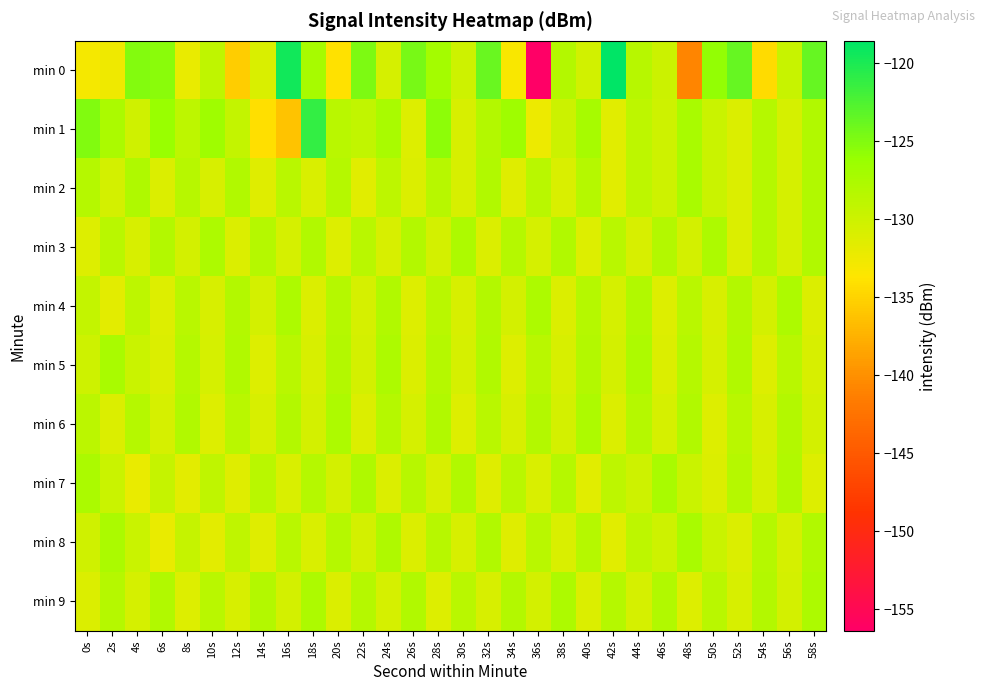

Reading right to left, list all the values displayed in this chart.

min 0: 58s=-123.6	56s=-129.6	54s=-134.4	52s=-123.7	50s=-126.0	48s=-140.9	46s=-129.9	44s=-128.4	42s=-118.6	40s=-130.3	38s=-128.1	36s=-156.4	34s=-133.3	32s=-123.8	30s=-130.1	28s=-127.1	26s=-124.6	24s=-130.6	22s=-124.9	20s=-134.1	18s=-127.2	16s=-119.5	14s=-131.0	12s=-135.4	10s=-129.0	8s=-132.1	6s=-125.4	4s=-125.1	2s=-132.5	0s=-133.0
min 1: 58s=-127.9	56s=-130.6	54s=-128.3	52s=-131.0	50s=-129.7	48s=-127.4	46s=-130.1	44s=-128.8	42s=-131.5	40s=-127.2	38s=-129.9	36s=-132.4	34s=-126.7	32s=-128.1	30s=-130.8	28s=-125.6	26s=-131.2	24s=-127.3	22s=-129.1	20s=-128.5	18s=-121.2	16s=-136.3	14s=-134.2	12s=-129.3	10s=-126.6	8s=-128.8	6s=-126.2	4s=-130.2	2s=-127.5	0s=-125.0
min 2: 58s=-127.9	56s=-130.6	54s=-128.3	52s=-131.0	50s=-129.7	48s=-127.4	46s=-130.1	44s=-128.8	42s=-131.5	40s=-128.2	38s=-130.9	36s=-128.6	34s=-131.3	32s=-128.0	30s=-130.7	28s=-128.4	26s=-131.1	24s=-128.8	22s=-131.5	20s=-128.2	18s=-130.9	16s=-128.6	14s=-131.3	12s=-128.0	10s=-130.7	8s=-128.4	6s=-131.1	4s=-127.8	2s=-130.5	0s=-128.2
min 3: 58s=-127.9	56s=-130.6	54s=-128.3	52s=-131.0	50s=-127.7	48s=-130.4	46s=-128.1	44s=-130.8	42s=-128.5	40s=-131.2	38s=-127.9	36s=-130.6	34s=-128.3	32s=-131.0	30s=-127.7	28s=-130.4	26s=-128.1	24s=-130.8	22s=-128.5	20s=-131.2	18s=-127.9	16s=-130.6	14s=-128.3	12s=-131.0	10s=-127.7	8s=-130.4	6s=-128.1	4s=-130.8	2s=-128.5	0s=-131.2
min 4: 58s=-131.0	56s=-127.7	54s=-130.4	52s=-128.1	50s=-130.8	48s=-128.5	46s=-131.2	44s=-127.9	42s=-130.6	40s=-128.3	38s=-131.0	36s=-127.7	34s=-130.4	32s=-128.1	30s=-130.8	28s=-128.5	26s=-131.2	24s=-127.9	22s=-130.6	20s=-128.3	18s=-131.0	16s=-127.7	14s=-130.4	12s=-128.1	10s=-130.8	8s=-128.5	6s=-131.2	4s=-128.9	2s=-131.6	0s=-129.3
min 5: 58s=-130.8	56s=-128.5	54s=-131.2	52s=-127.9	50s=-130.6	48s=-128.3	46s=-131.0	44s=-127.7	42s=-130.4	40s=-128.1	38s=-130.8	36s=-128.5	34s=-131.2	32s=-127.9	30s=-130.6	28s=-128.3	26s=-131.0	24s=-127.7	22s=-130.4	20s=-128.1	18s=-130.8	16s=-128.5	14s=-131.2	12s=-127.9	10s=-130.6	8s=-128.3	6s=-131.0	4s=-129.7	2s=-127.4	0s=-130.1
min 6: 58s=-130.4	56s=-128.1	54s=-130.8	52s=-128.5	50s=-131.2	48s=-127.9	46s=-130.6	44s=-128.3	42s=-131.0	40s=-127.7	38s=-130.4	36s=-128.1	34s=-130.8	32s=-128.5	30s=-131.2	28s=-127.9	26s=-130.6	24s=-128.3	22s=-131.0	20s=-127.7	18s=-130.4	16s=-128.1	14s=-130.8	12s=-128.5	10s=-131.2	8s=-127.9	6s=-130.6	4s=-128.3	2s=-131.0	0s=-128.7
min 7: 58s=-131.2	56s=-127.9	54s=-130.6	52s=-128.3	50s=-131.0	48s=-129.7	46s=-127.4	44s=-130.1	42s=-128.8	40s=-131.5	38s=-128.2	36s=-130.9	34s=-128.6	32s=-131.3	30s=-128.0	28s=-130.7	26s=-128.4	24s=-131.1	22s=-127.8	20s=-130.5	18s=-128.2	16s=-130.9	14s=-128.6	12s=-131.3	10s=-129.0	8s=-131.7	6s=-129.4	4s=-132.1	2s=-129.8	0s=-127.5
min 8: 58s=-127.9	56s=-130.6	54s=-128.3	52s=-131.0	50s=-129.7	48s=-127.4	46s=-130.1	44s=-128.8	42s=-131.5	40s=-128.2	38s=-130.9	36s=-128.6	34s=-131.3	32s=-128.0	30s=-130.7	28s=-128.4	26s=-131.1	24s=-127.8	22s=-130.5	20s=-128.2	18s=-130.9	16s=-128.6	14s=-131.3	12s=-129.0	10s=-131.7	8s=-129.4	6s=-132.1	4s=-129.8	2s=-127.5	0s=-130.2
min 9: 58s=-127.7	56s=-130.4	54s=-128.1	52s=-130.8	50s=-128.5	48s=-131.2	46s=-127.9	44s=-130.6	42s=-128.3	40s=-131.0	38s=-127.7	36s=-130.4	34s=-128.1	32s=-130.8	30s=-128.5	28s=-131.2	26s=-127.9	24s=-130.6	22s=-128.3	20s=-131.0	18s=-127.7	16s=-130.4	14s=-128.1	12s=-130.8	10s=-128.5	8s=-131.2	6s=-127.9	4s=-130.6	2s=-128.3	0s=-131.0